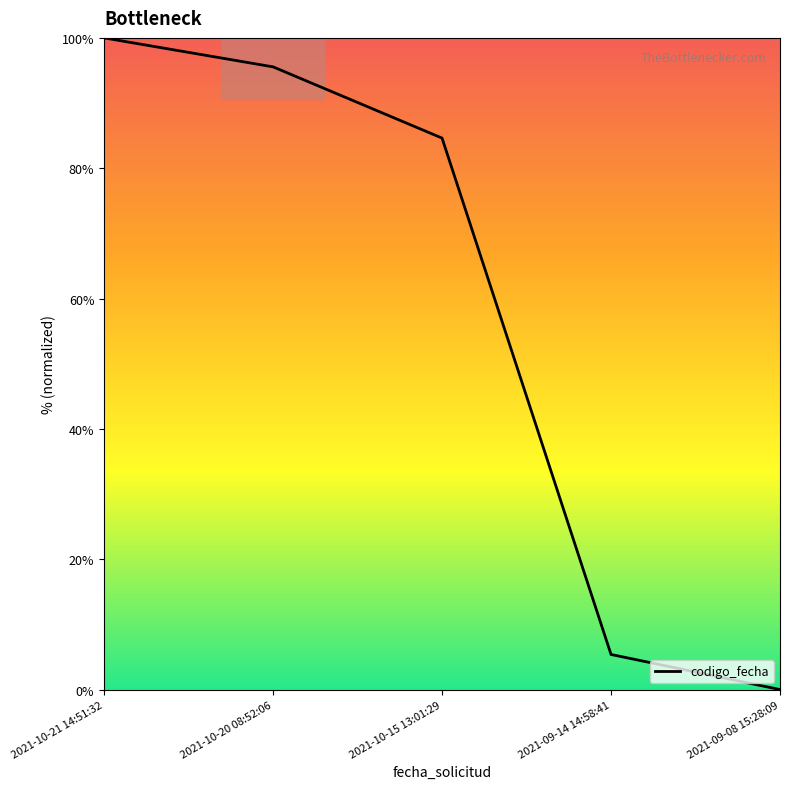

Between 2021-10-20 08:52:06 and 2021-09-14 14:58:41, which is larger?

2021-10-20 08:52:06